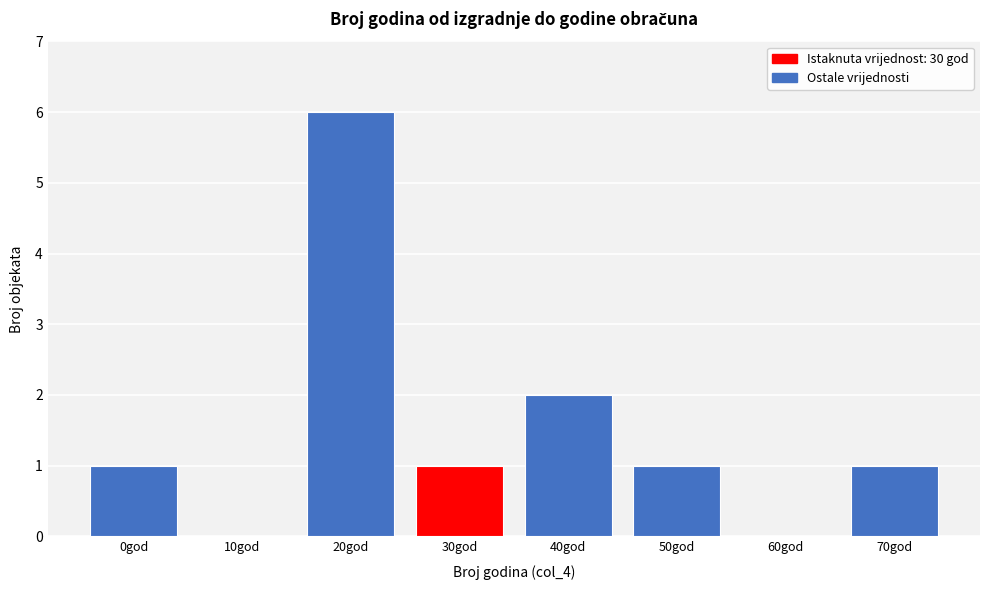

Reading left to right, extract all data points from this chart.

0god=1	10god=0	20god=6	30god=1	40god=2	50god=1	60god=0	70god=1